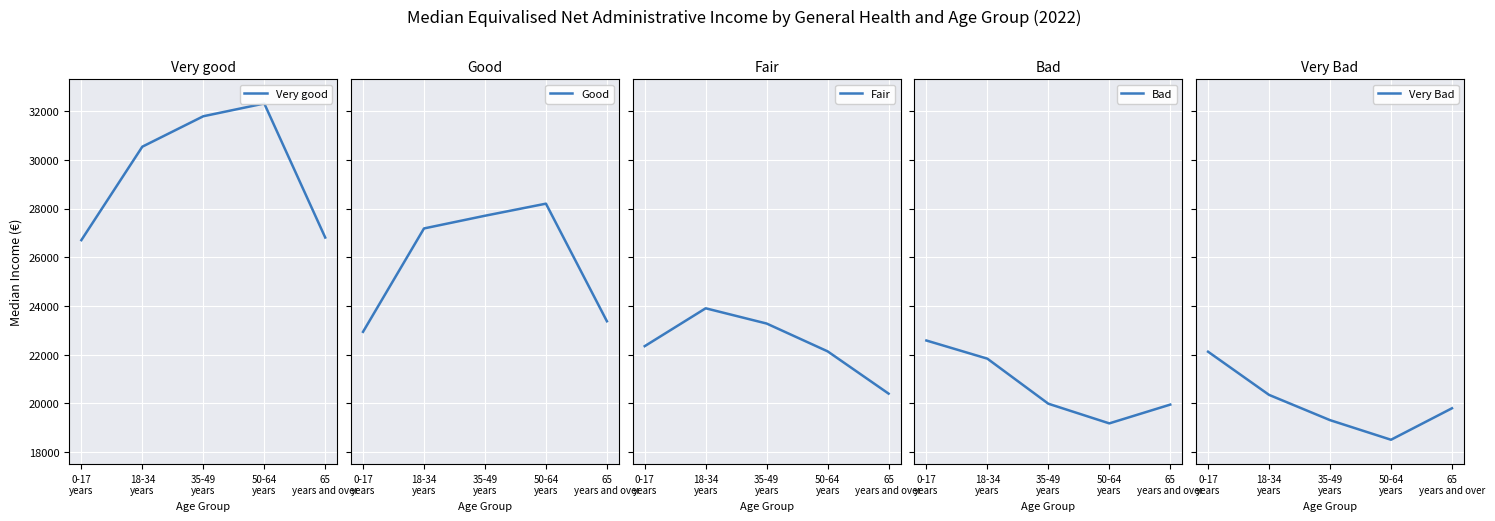

What are all the series names shown in the legend?

Very good, Good, Fair, Bad, Very Bad